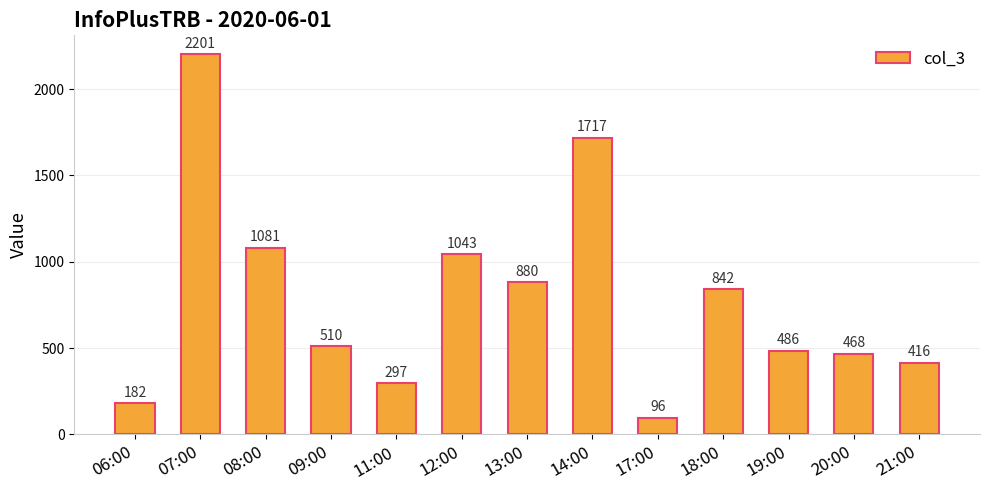

How many bars are there in total?

13